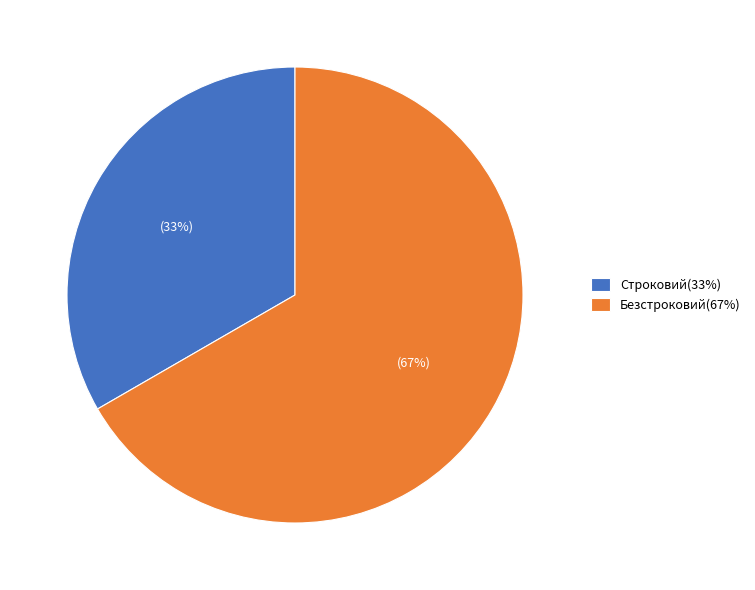

How many segments does this pie chart have?

2